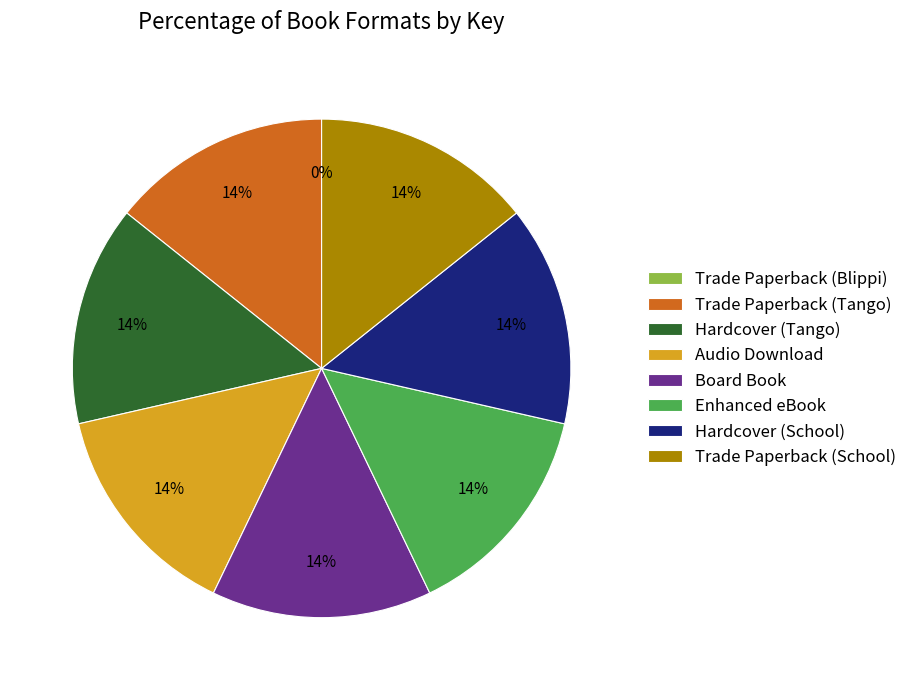

Which category has the smallest portion of the pie?

Trade Paperback (Blippi)